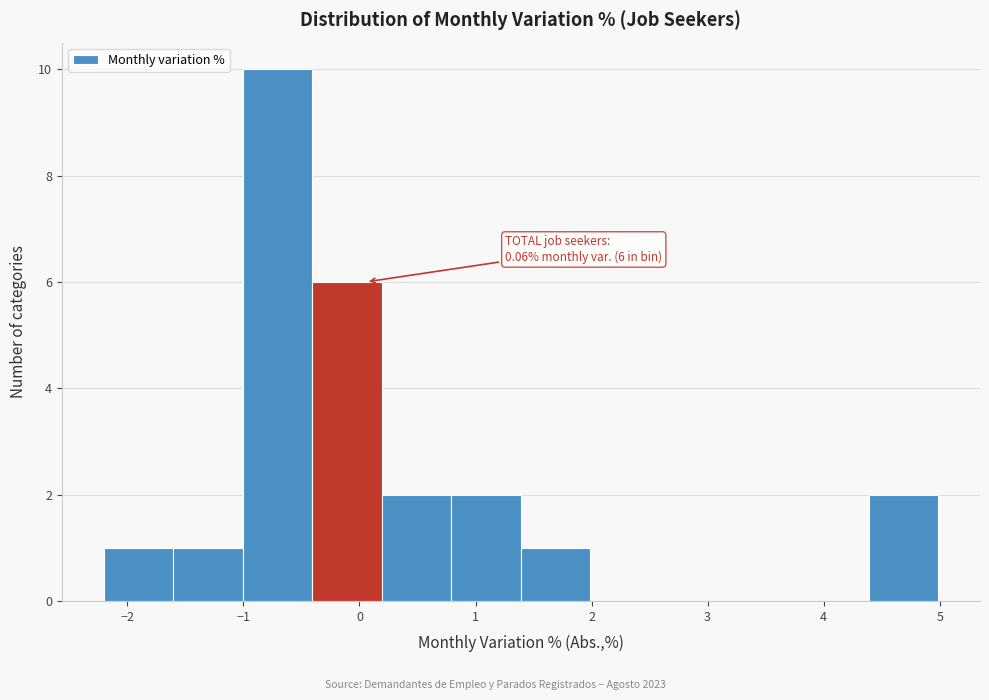

Which range on the x-axis has the tallest bar?

-1.0 to -0.4